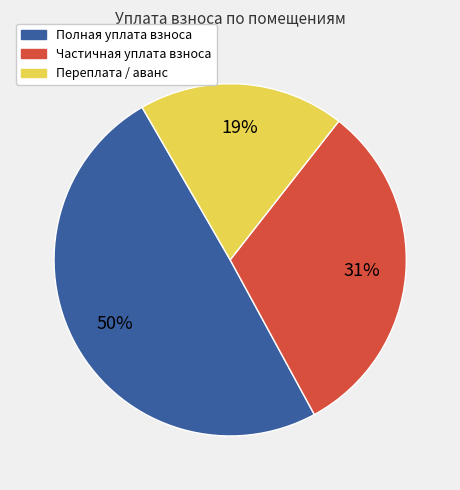

To the nearest percent, what is the average slice percentage?

33%